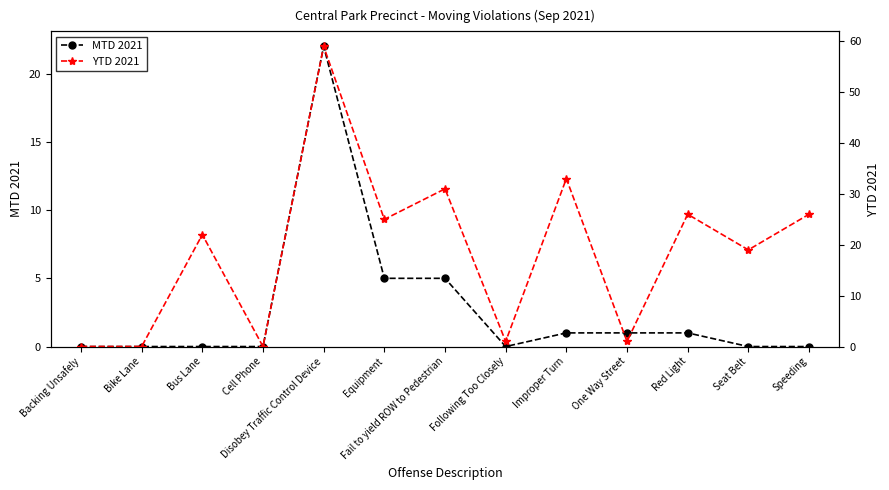

The YTD 2021 series shows 59 at Disobey Traffic Control Device. True or false?

True